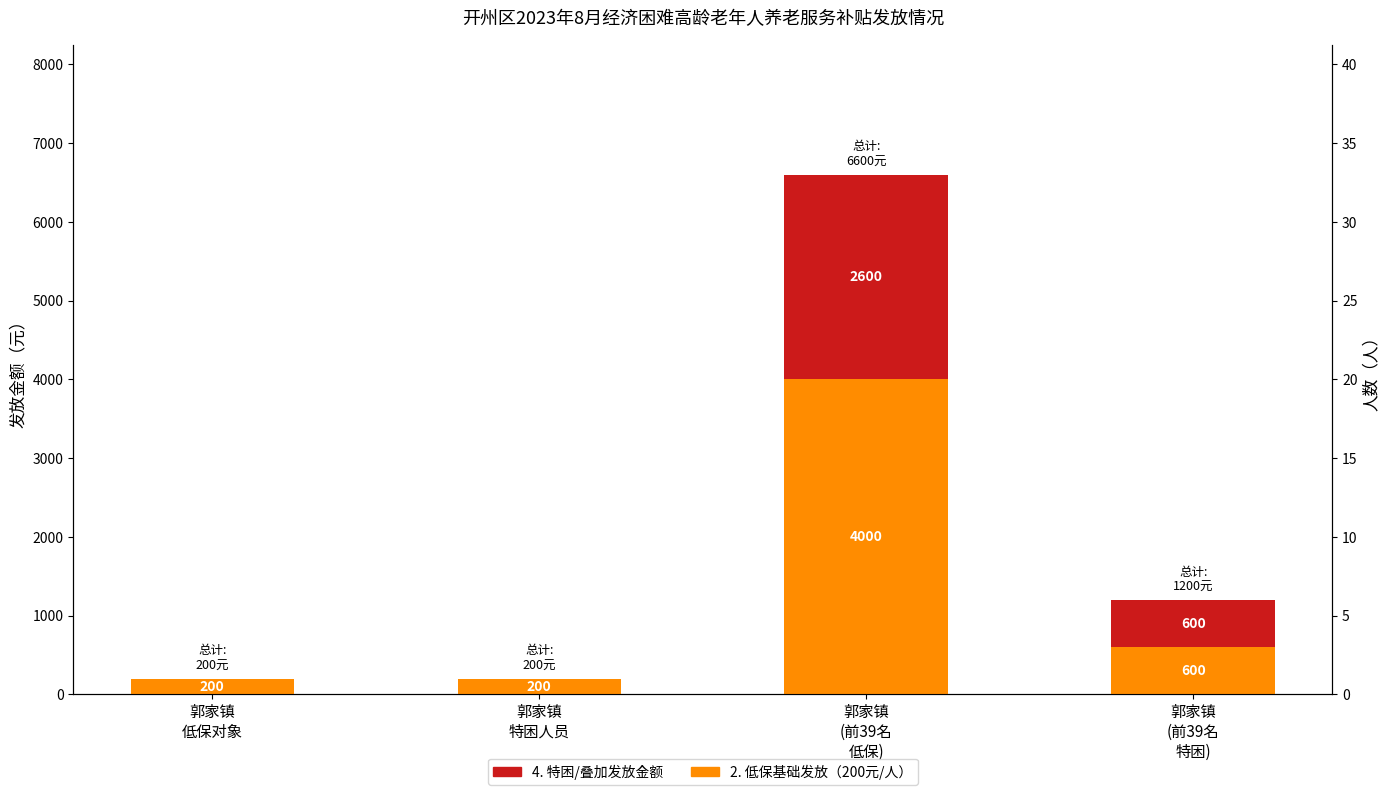

What is the value of the 2. 低保基础发放金额 bar at the 4th from the left?

600